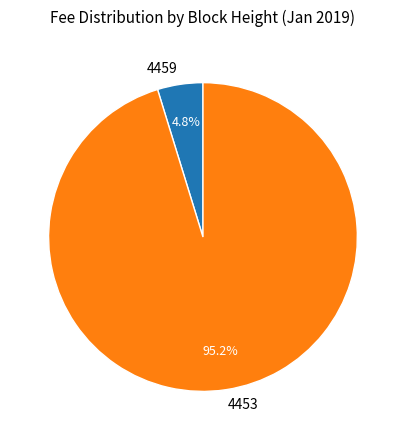

To the nearest percent, what is the average slice percentage?

50%